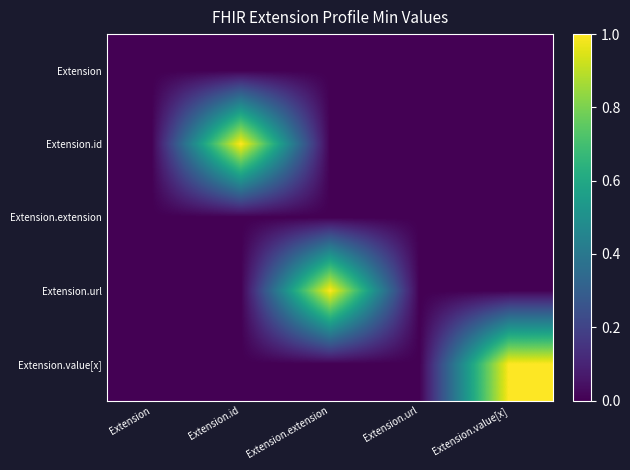

What is the total value across all series at Extension.extension?

1